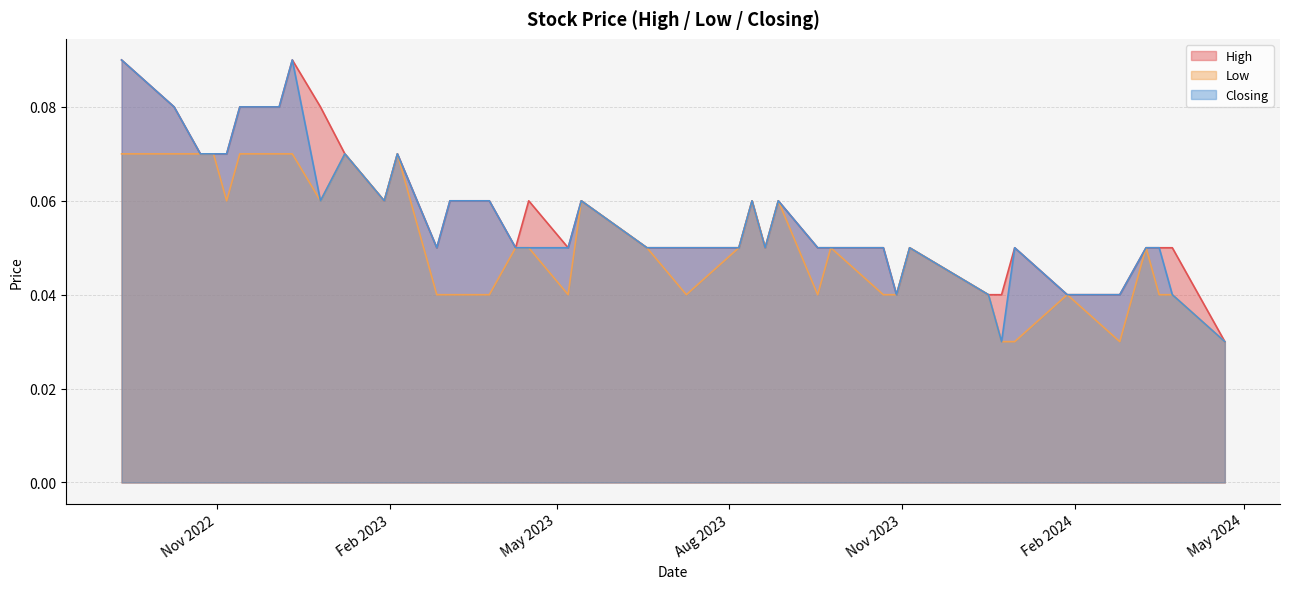

How many interior local valleys does the Low series have?

8